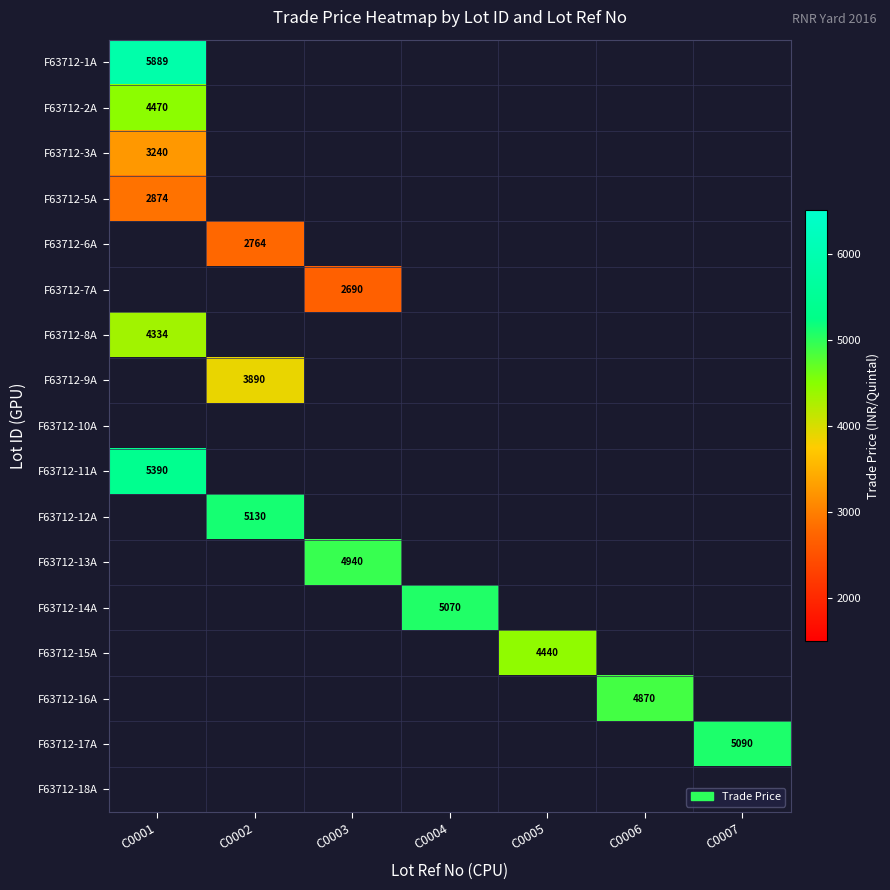

Count the number of data series in this chart.

17